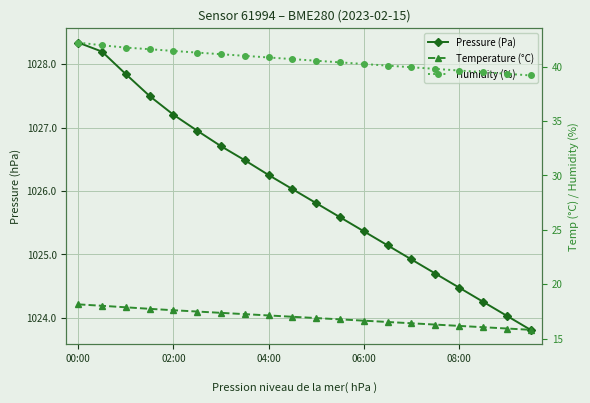

The value of Humidity (%) at 18 is 39.4. True or false?

True